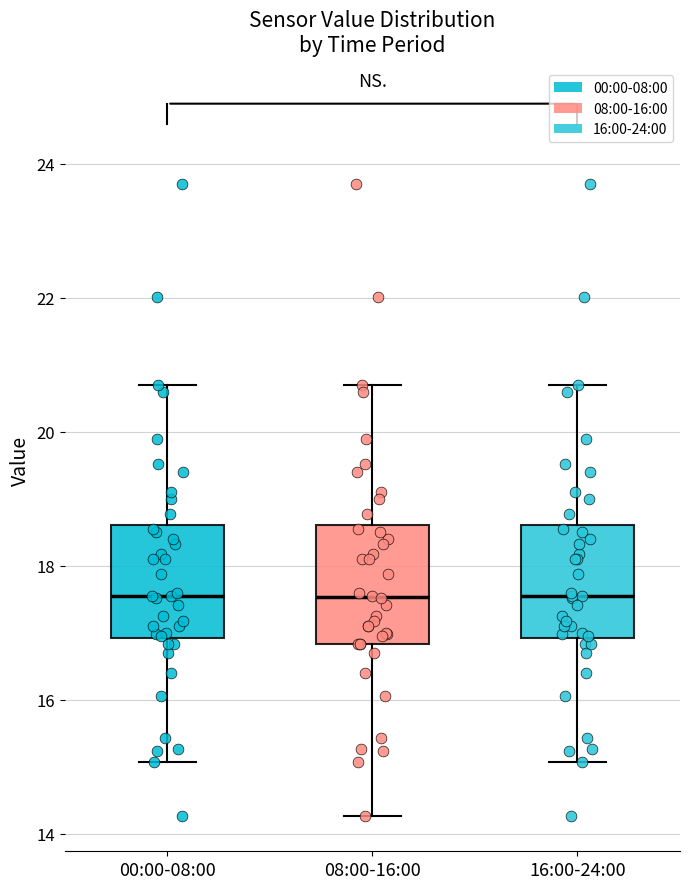

Reading left to right, transcribe this box plot: for each box, give where its median line is, the range the box spans, and where its two whiskers end, as read against the y-axis. The values are not printed on the chart, so give them approximately, as read against the axis.

00:00-08:00: median 17.6, box 17.0 to 18.6, whiskers 15.0 to 20.8
08:00-16:00: median 17.6, box 16.8 to 18.6, whiskers 14.2 to 20.8
16:00-24:00: median 17.6, box 17.0 to 18.6, whiskers 15.0 to 20.8